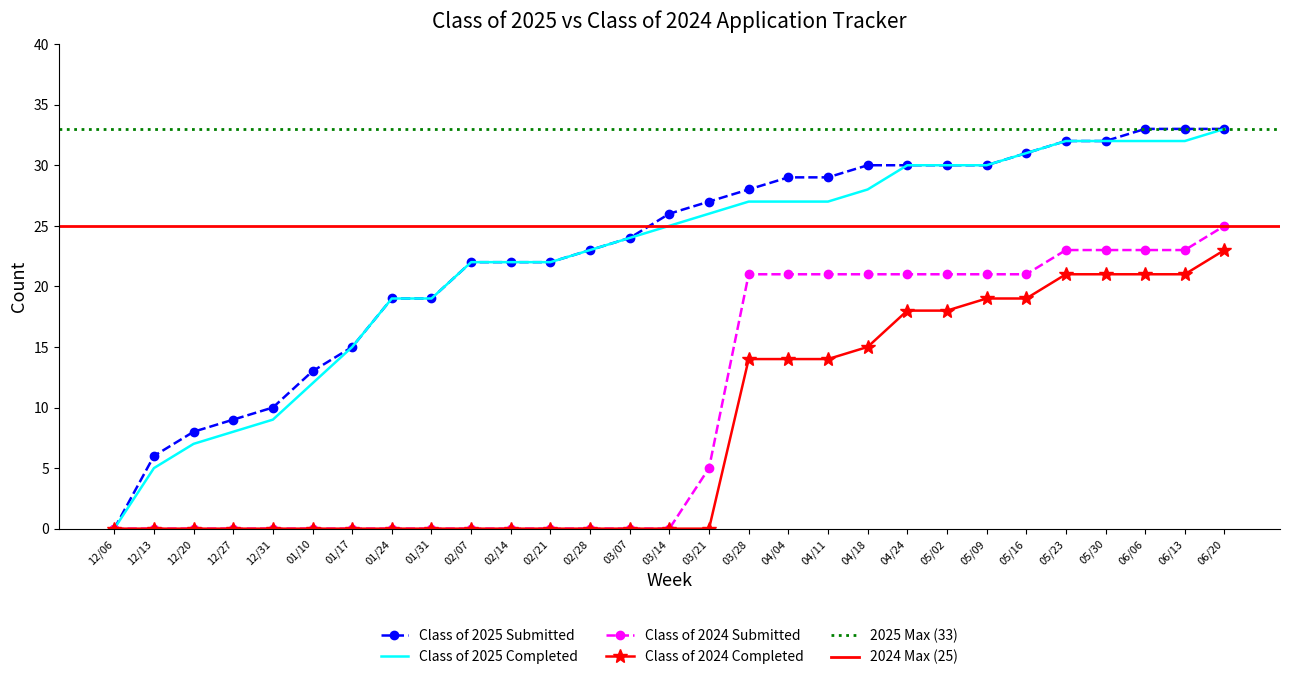

What is the label of the 14th point from the left?

03/07